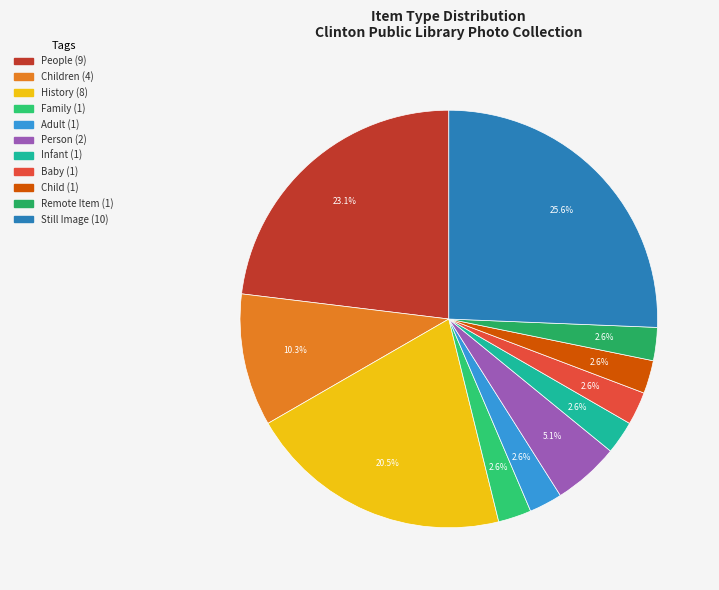

How many segments does this pie chart have?

11